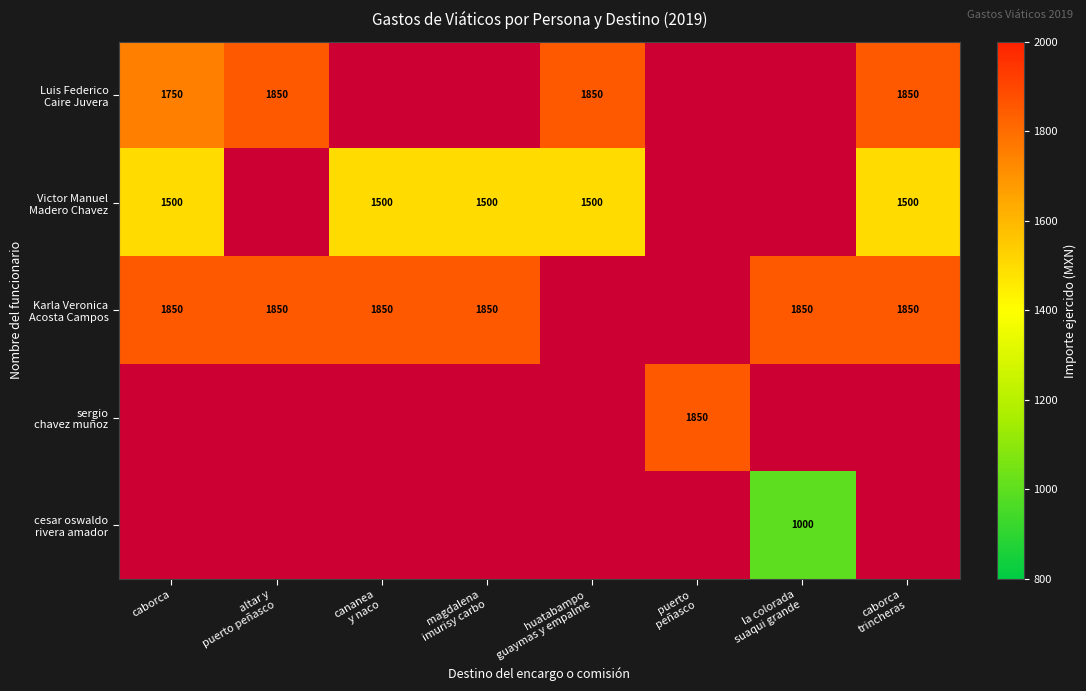

Which series has the largest range (max minus min)?

Luis Federico Caire Juvera